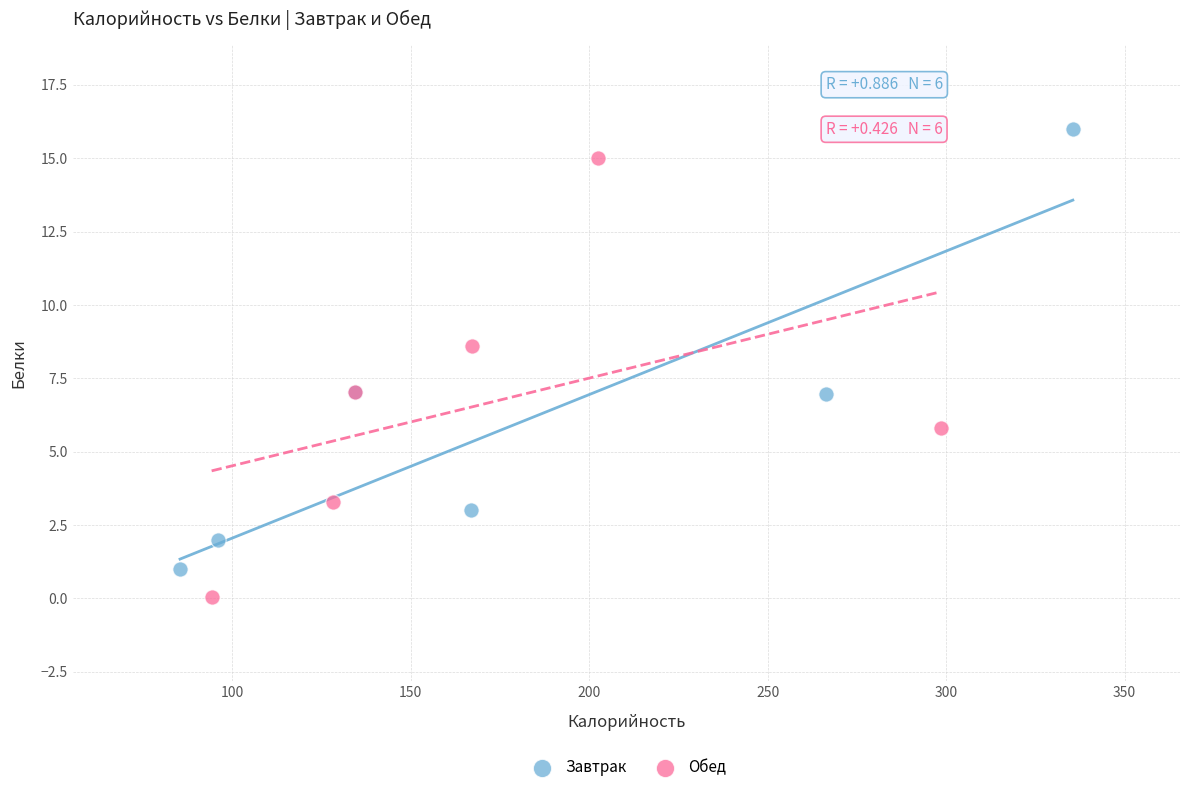

What are all the series names shown in the legend?

Завтрак, Обед